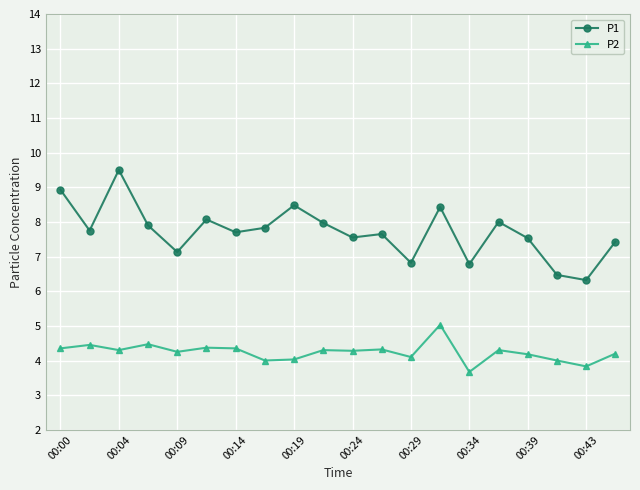

Rank the series by their maximum value, from lowest to highest.

P2, P1